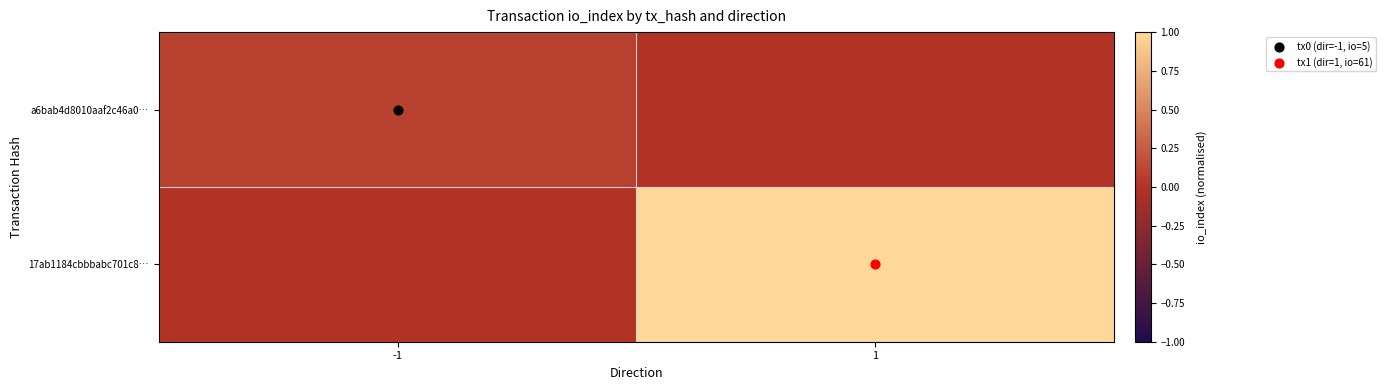

Reading left to right, what are all the values shown in this chart?

a6bab4d8010aaf2c46a0…: -1=0.1	1=0.0
17ab1184cbbbabc701c8…: -1=0.0	1=1.0